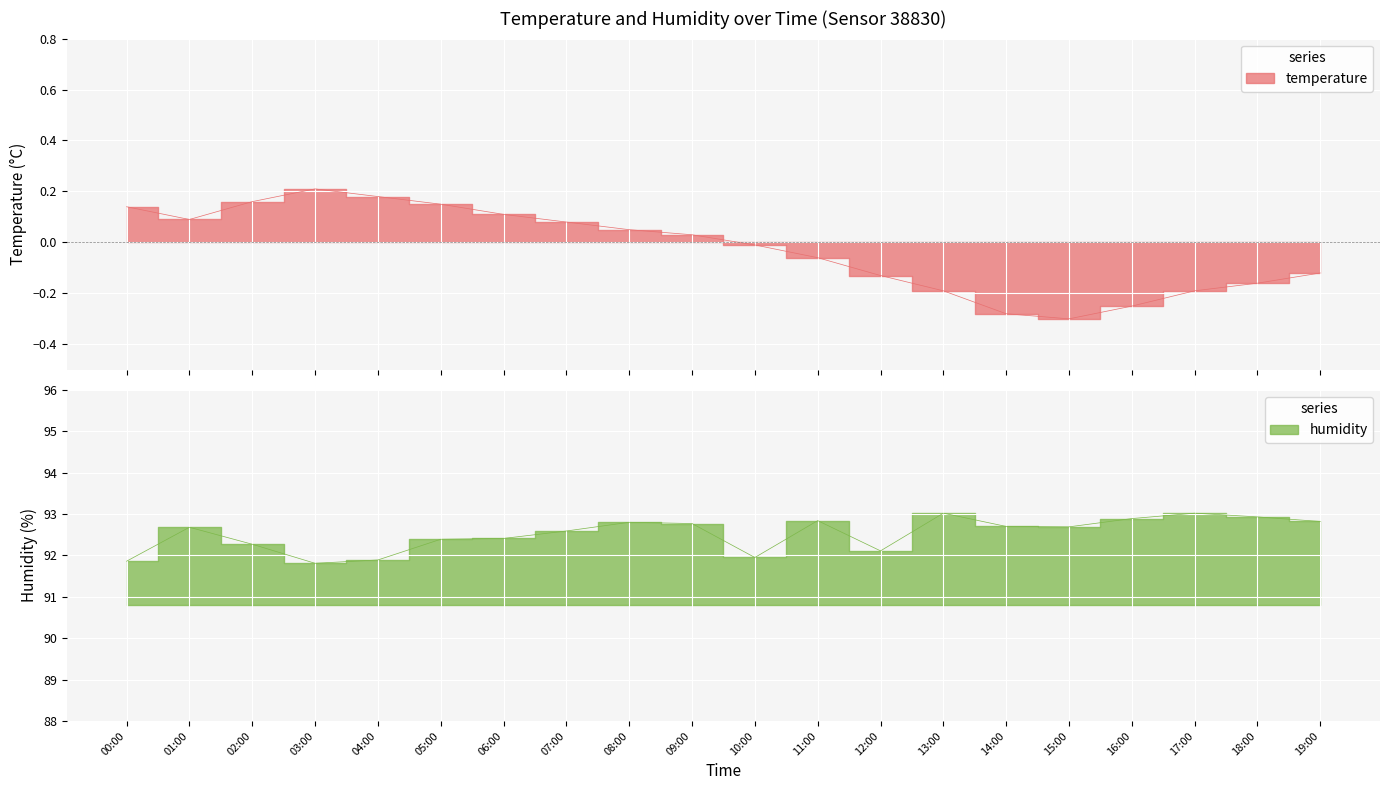

How many positive values does the temperature series have?

10